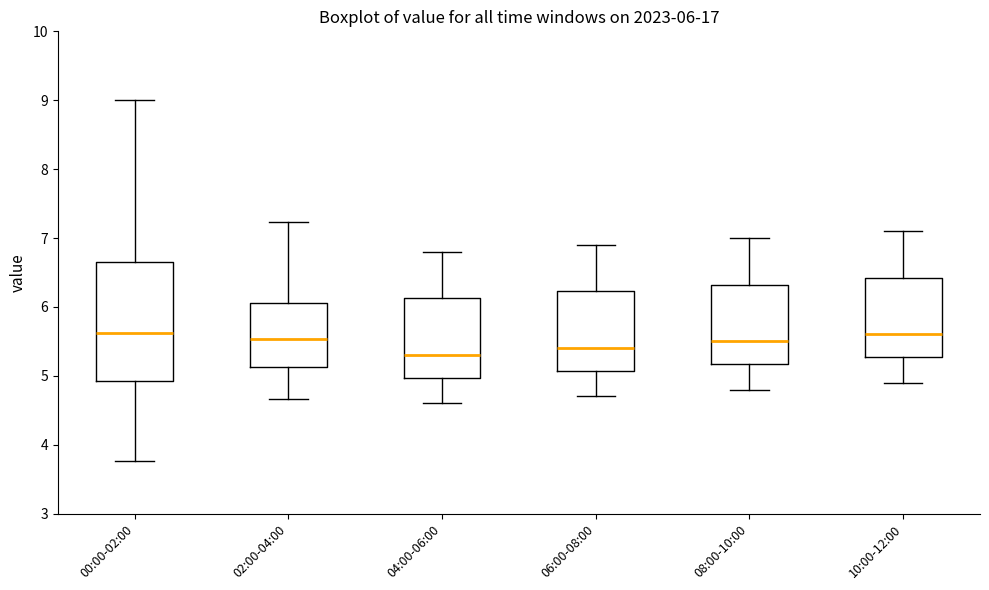

Which box has the lowest median line?

04:00-06:00